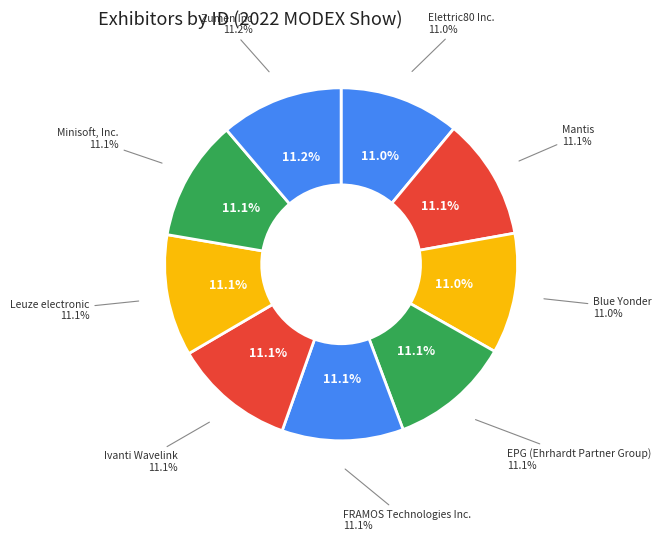

Is EPG (Ehrhardt Partner Group) the majority of the pie?

No